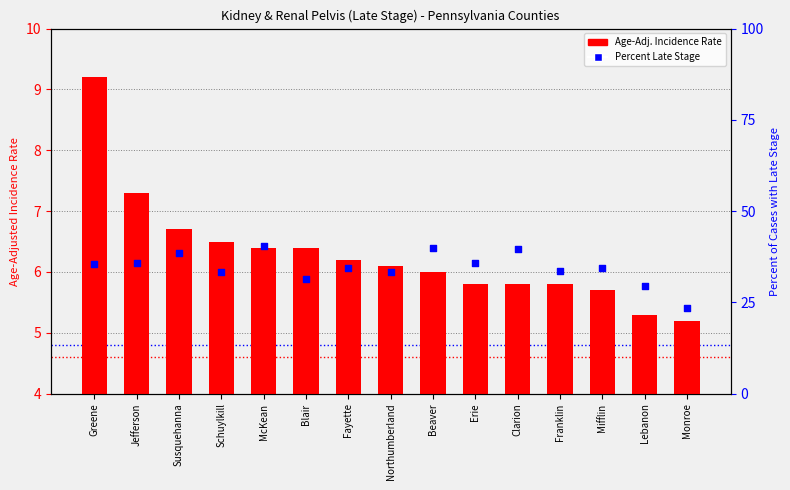

At which category is the sum across all series the highest?

McKean